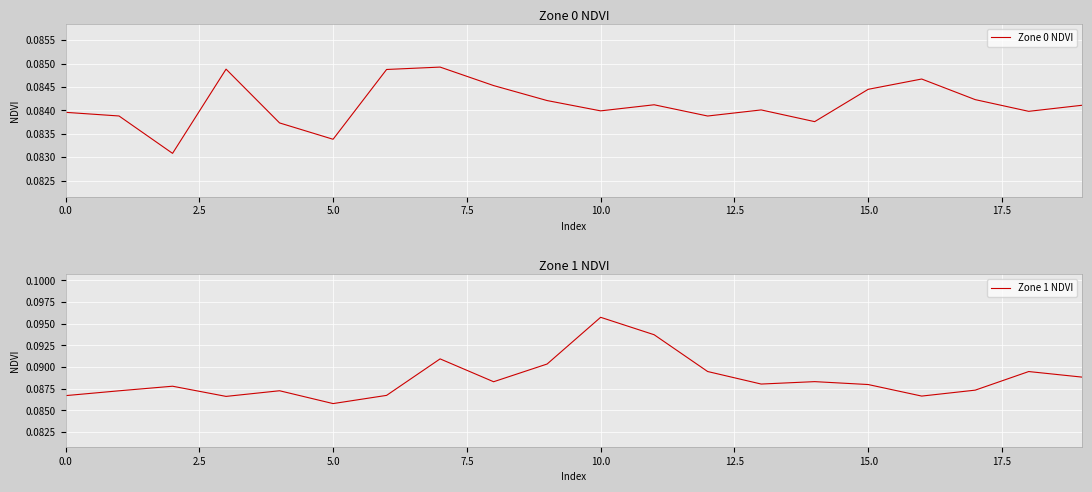

Reading left to right, transcribe all the data shown in this chart.

Zone 0 NDVI: 0.1	0.1	0.1	0.1	0.1	0.1	0.1	0.1	0.1	0.1	0.1	0.1	0.1	0.1	0.1	0.1	0.1	0.1	0.1	0.1
Zone 1 NDVI: 0.1	0.1	0.1	0.1	0.1	0.1	0.1	0.1	0.1	0.1	0.1	0.1	0.1	0.1	0.1	0.1	0.1	0.1	0.1	0.1